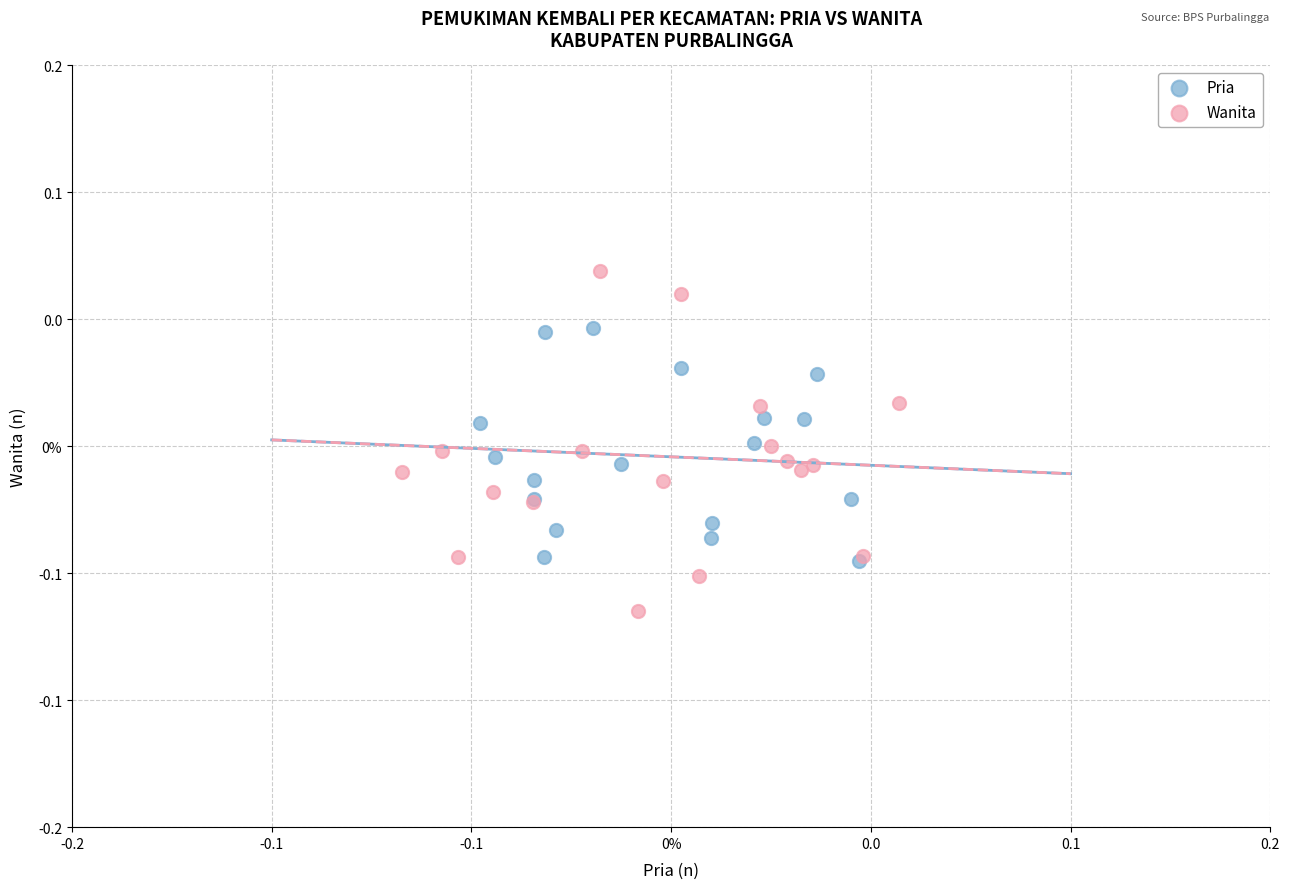

Which series reaches the maximum Y coordinate?

Wanita